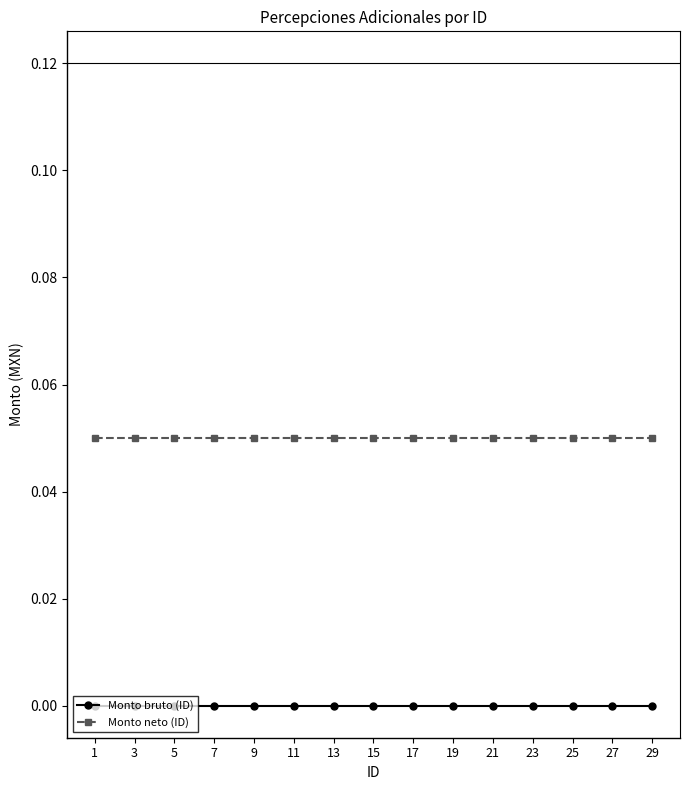

True or false: Monto neto (ID) has a value of 0.0 at 1.

False